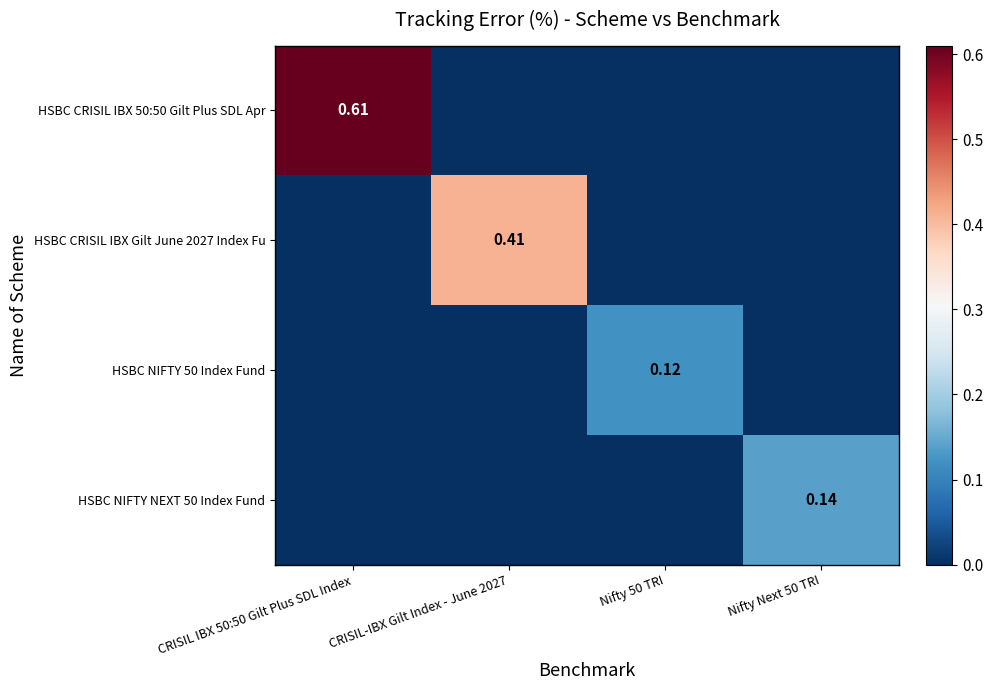

Is the value of HSBC NIFTY 50 Index Fund at Nifty 50 TRI greater than the value of HSBC CRISIL IBX Gilt June 2027 Index Fu at CRISIL-IBX Gilt Index - June 2027?

No